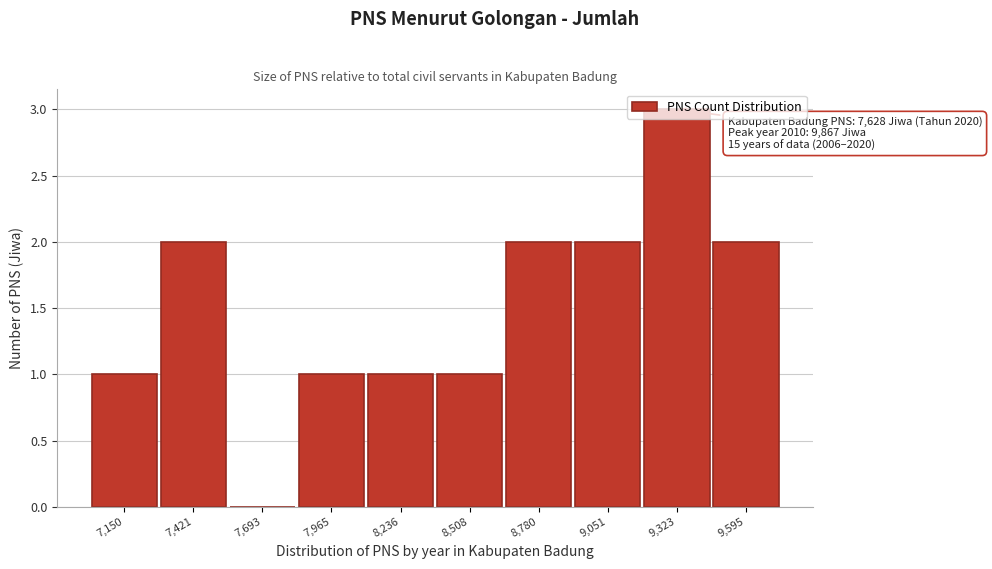

Which has a higher value, 8,508 or 9,051?

9,051